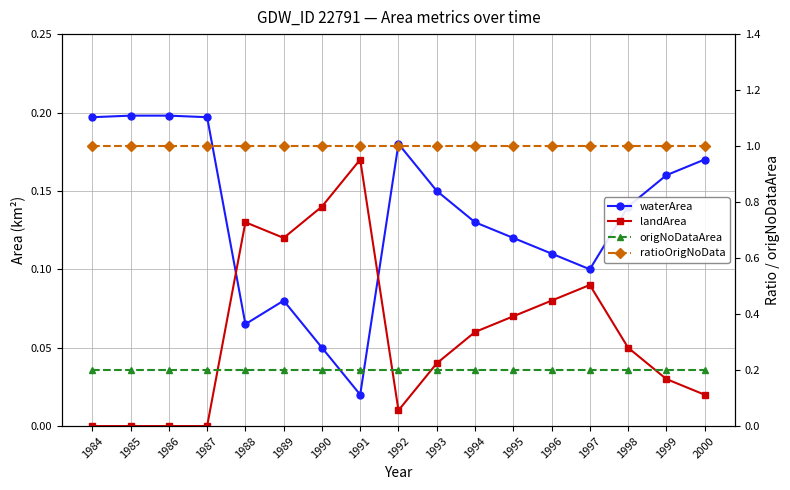

True or false: ratioOrigNoData and landArea intersect in this chart.

False